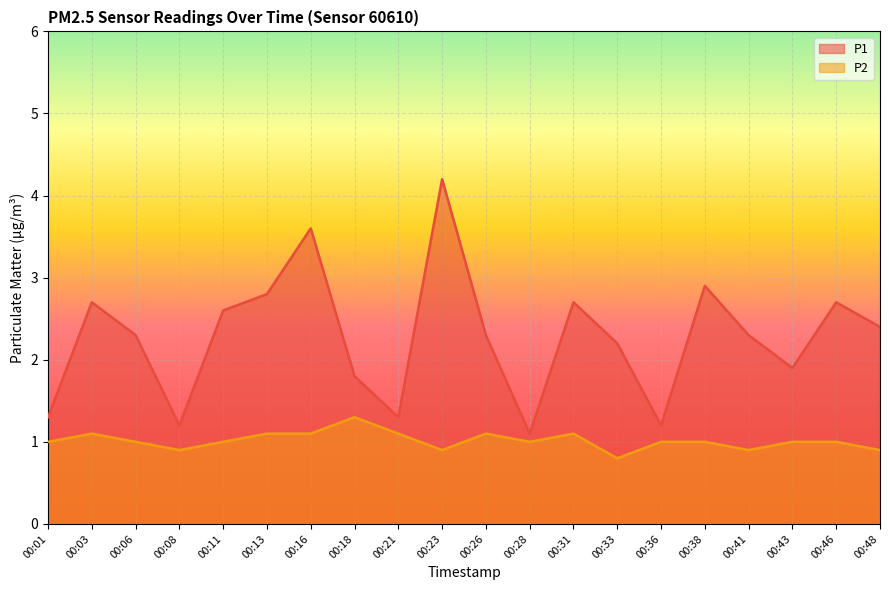

True or false: P1 and P2 cross at least once.

False